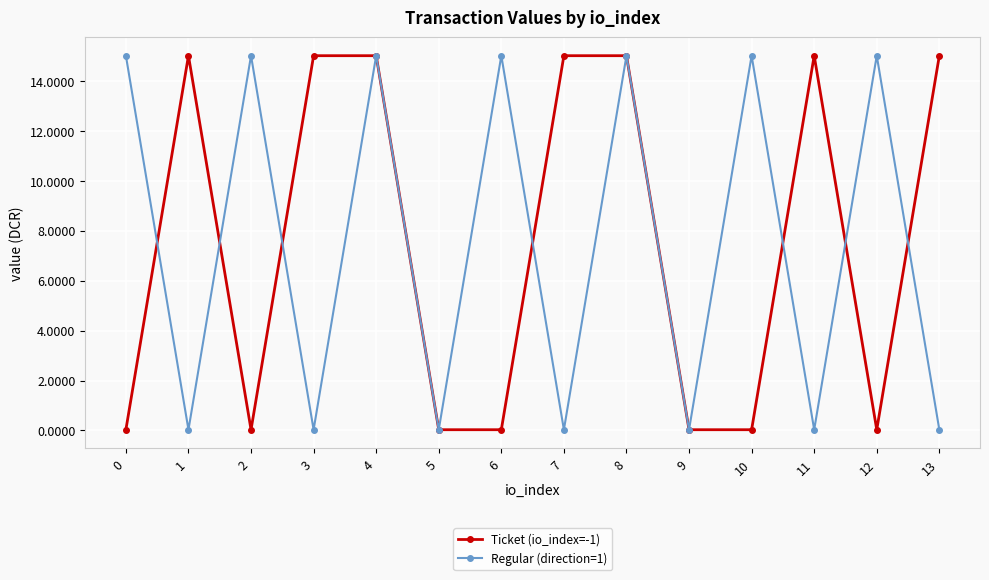

What is the total value across all series at 9?

0.1